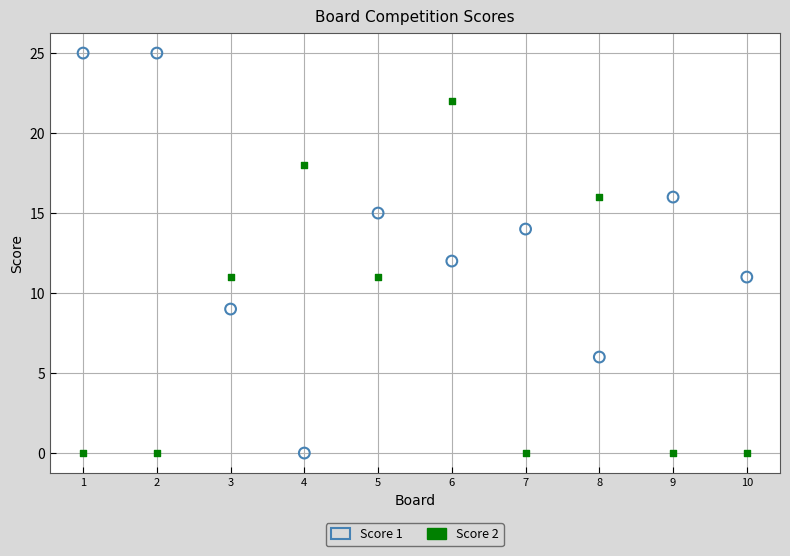

What is the X range (max minus min) for the scatter plot?

9